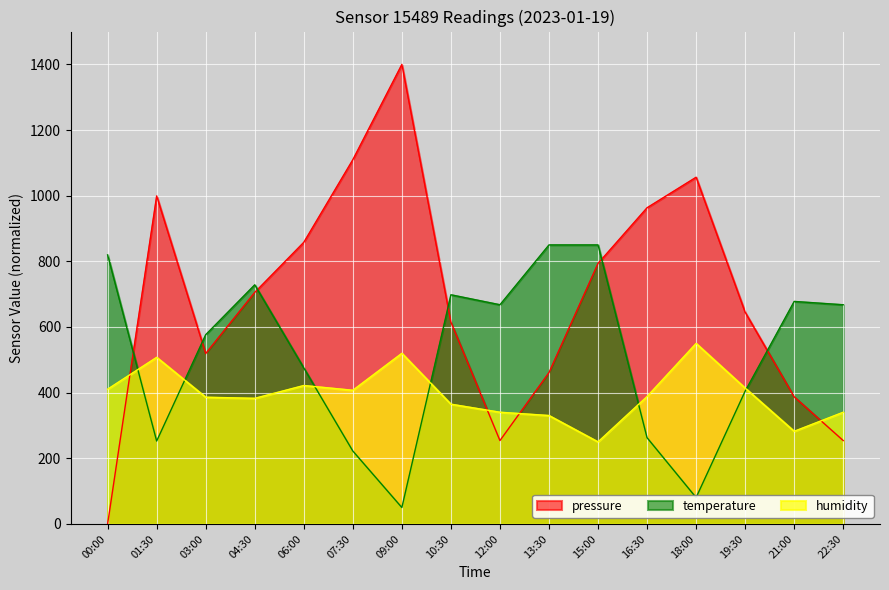

How many values in the humidity series exceed 388?

8